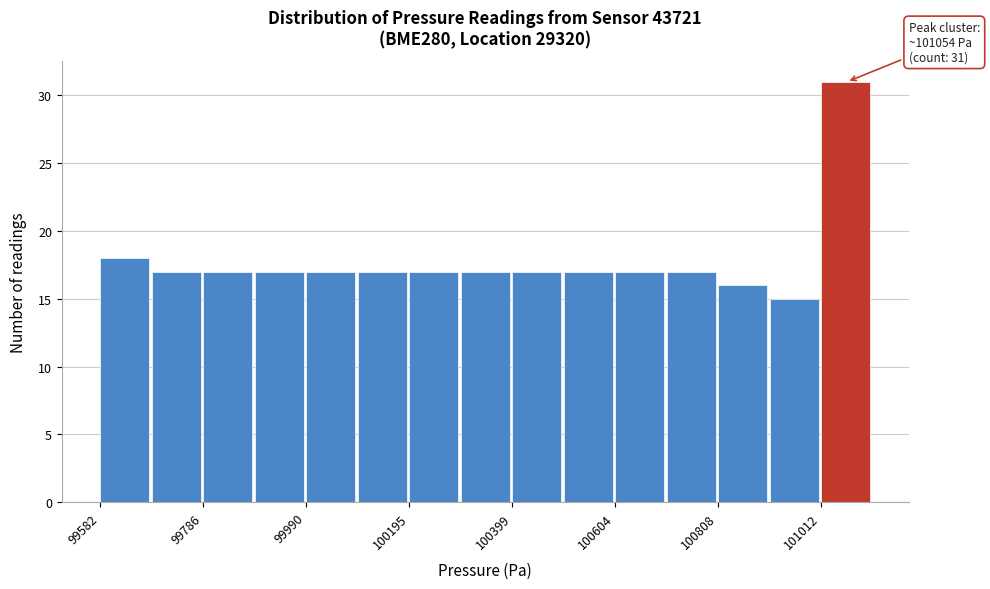

Read against the x-axis, roughly where is the centre of the tallest bar?

101050